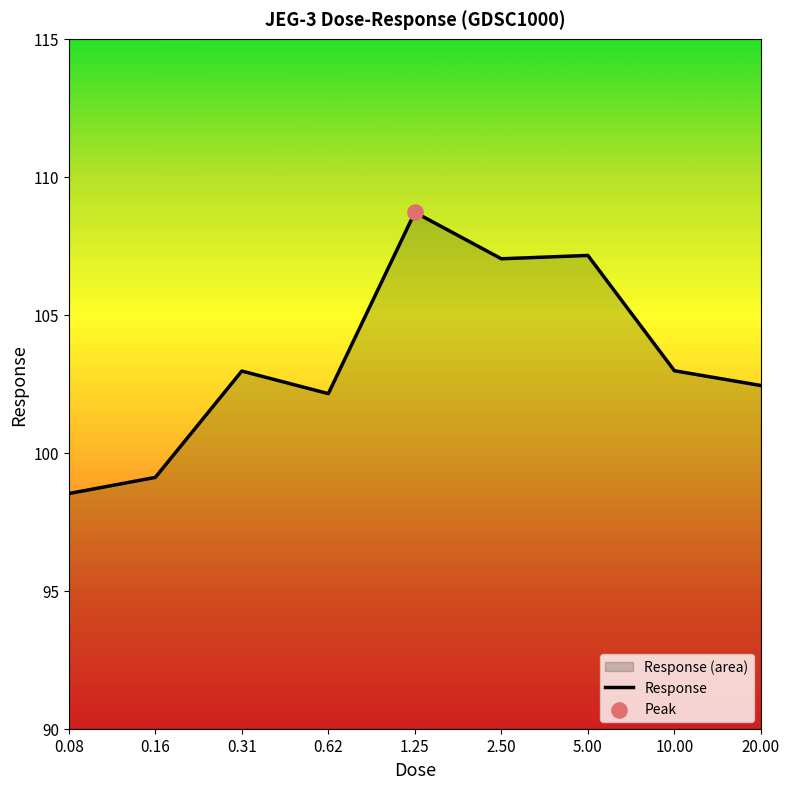

What is the ratio of the value at 0.08 to the value at 1.25?

0.9